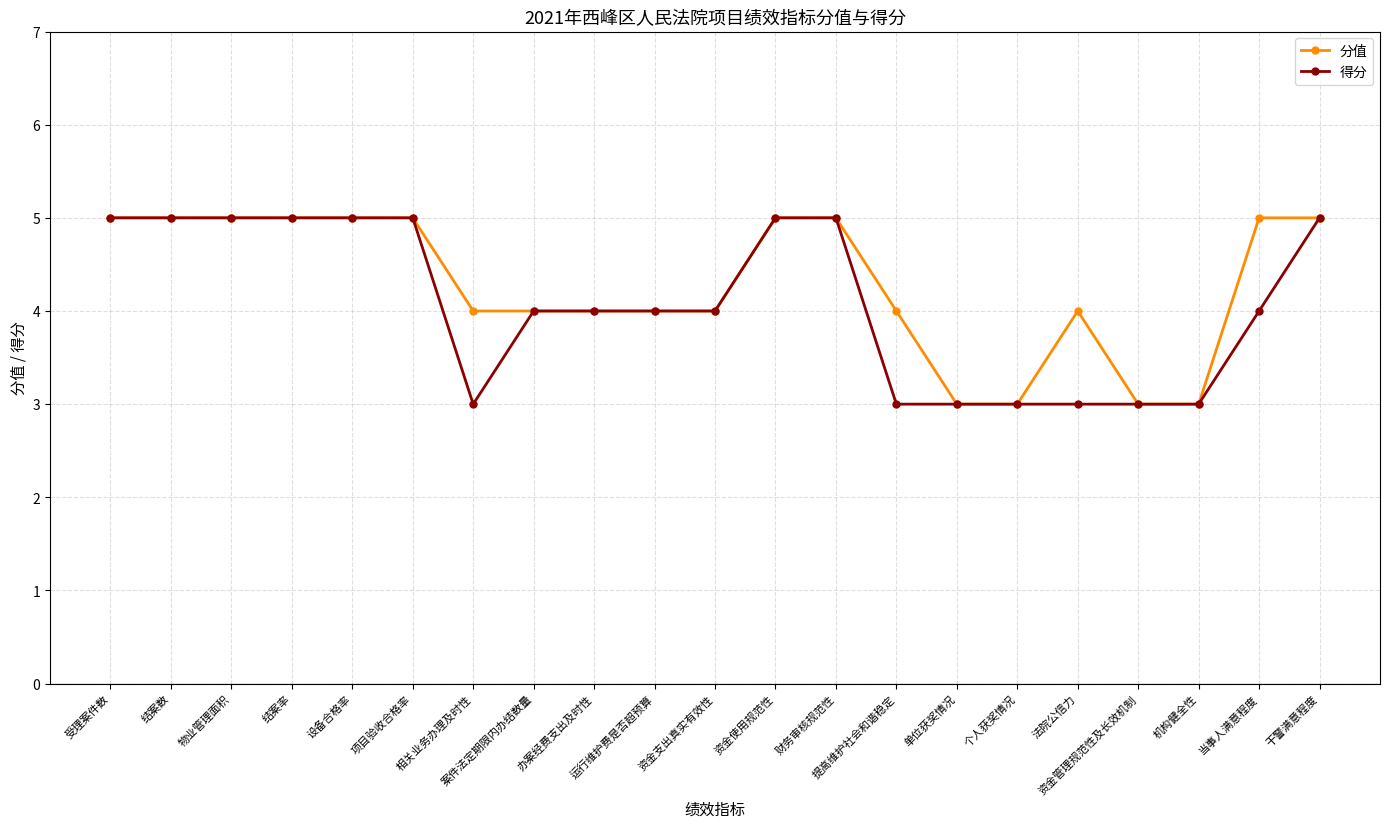

What is the value of the 分值 point at the 11th from the left?

4